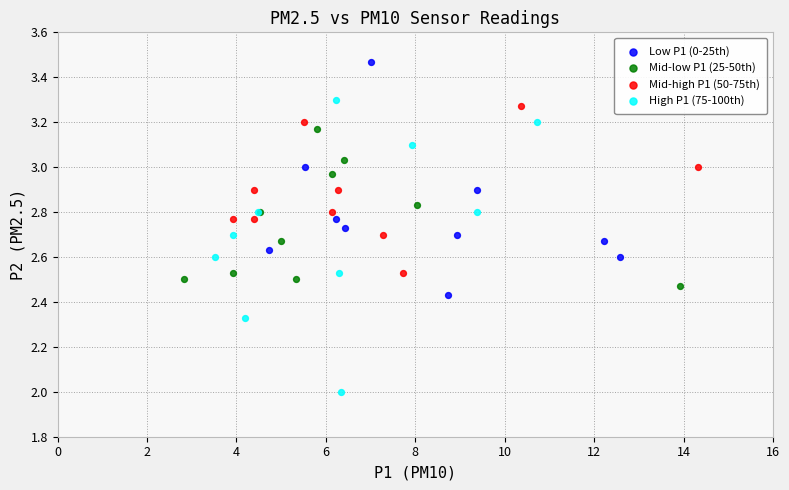

Which series reaches the maximum Y coordinate?

Low P1 (0-25th)